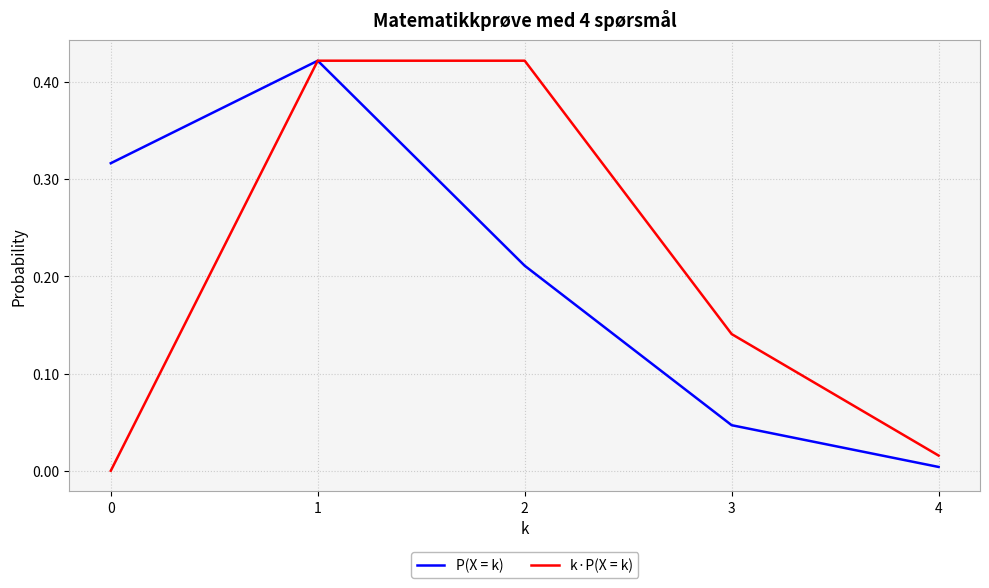

The value of P(X = k) at 0 is 0.1. True or false?

False